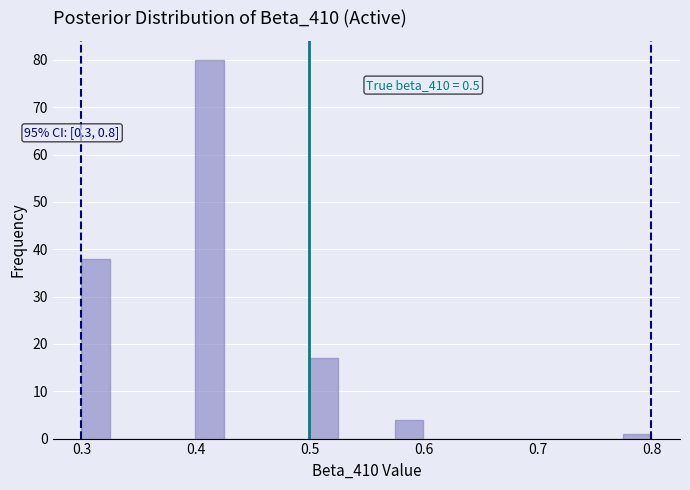

Around what value on the x-axis is the tallest bar? Give the approximate position of its centre, as read against the axis.

0.41